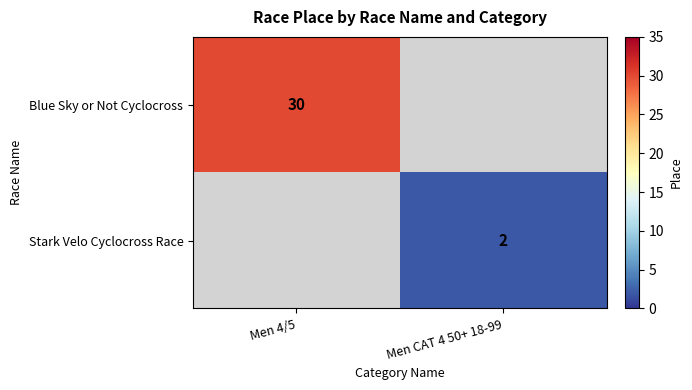

Between Men CAT 4 50+ 18-99 and Men 4/5, which is larger?

Men 4/5